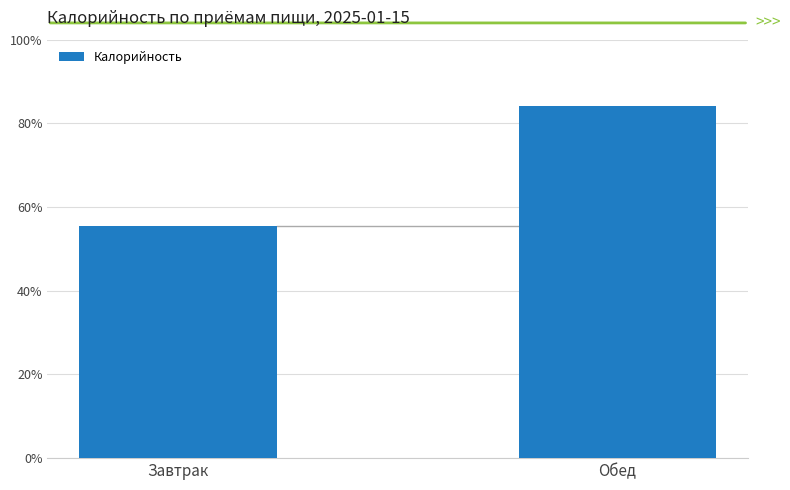

List the labels in order of value, smallest first.

Завтрак, Обед